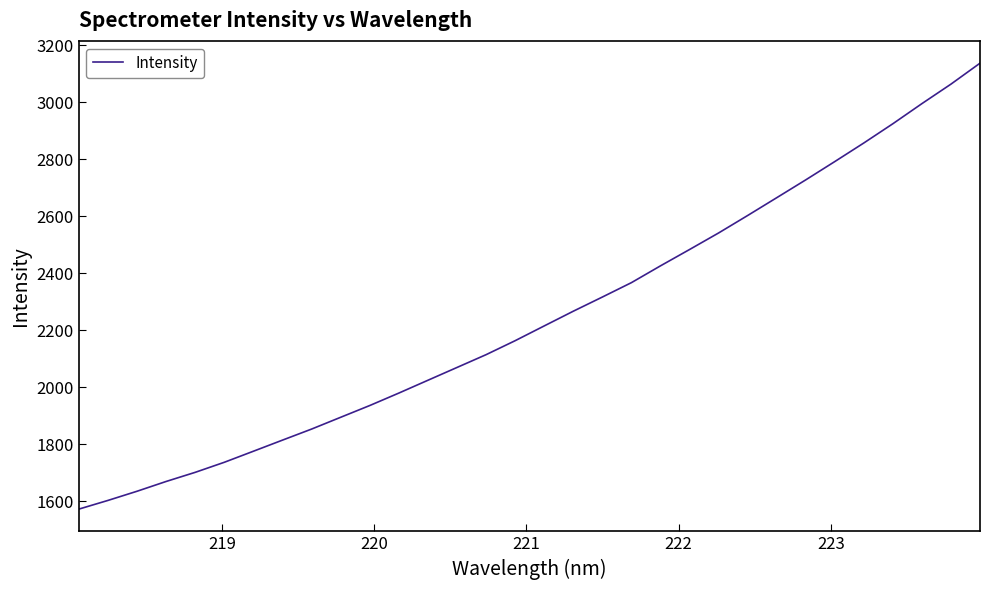

How many lines are shown in the chart?

1